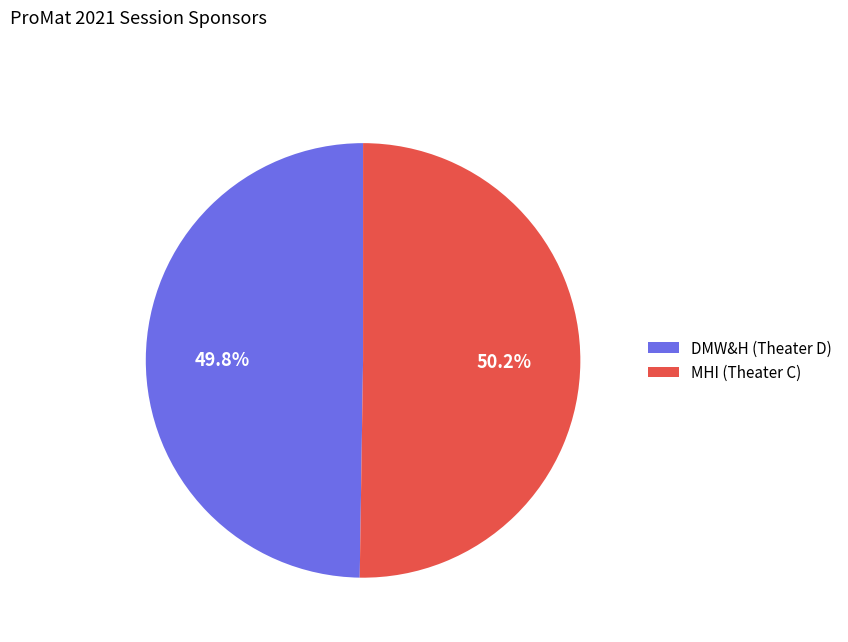

True or false: MHI (Theater C) accounts for 45% of the total.

False